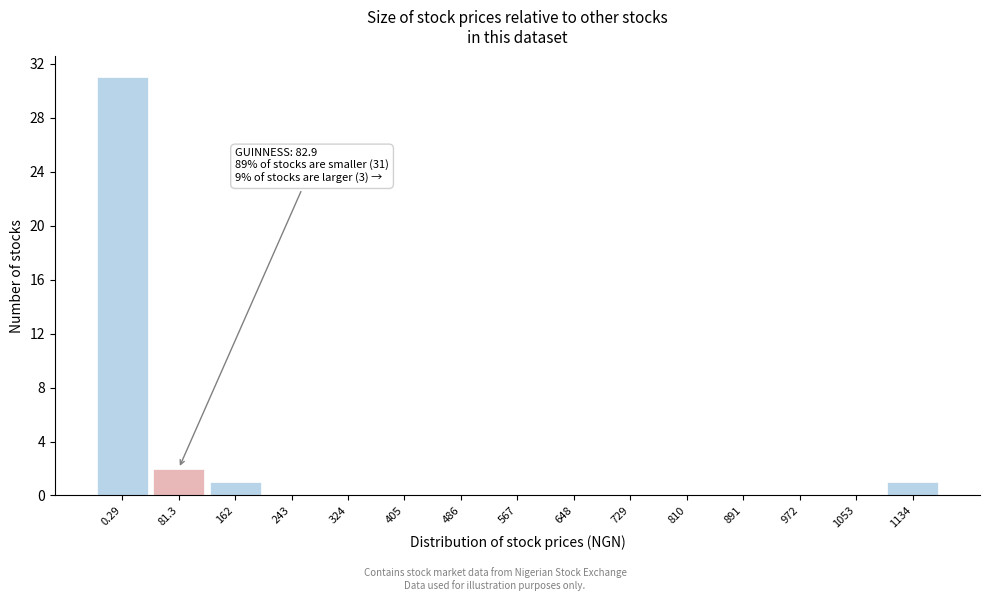

Reading right to left, extract all data points from this chart.

1134=1	1053=0	972=0	891=0	810=0	729=0	648=0	567=0	486=0	405=0	324=0	243=0	162=1	81.3=2	0.29=31